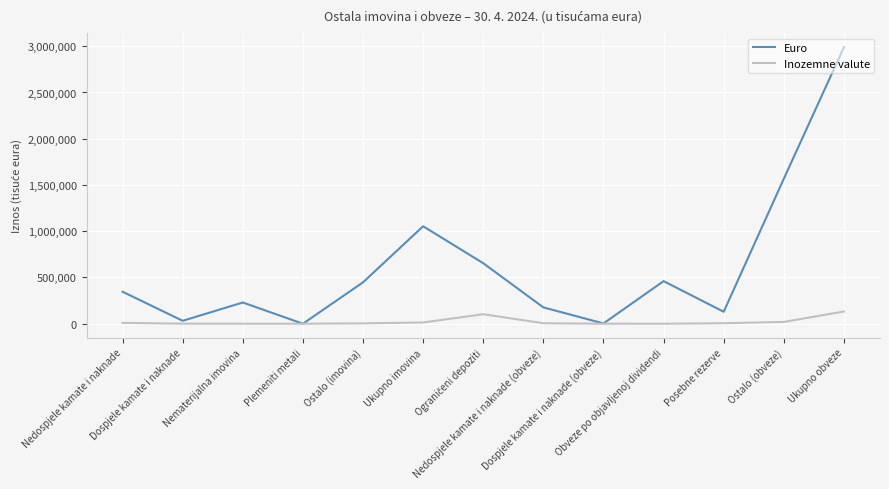

The Euro series shows 2989802 at Ukupno obveze. True or false?

True